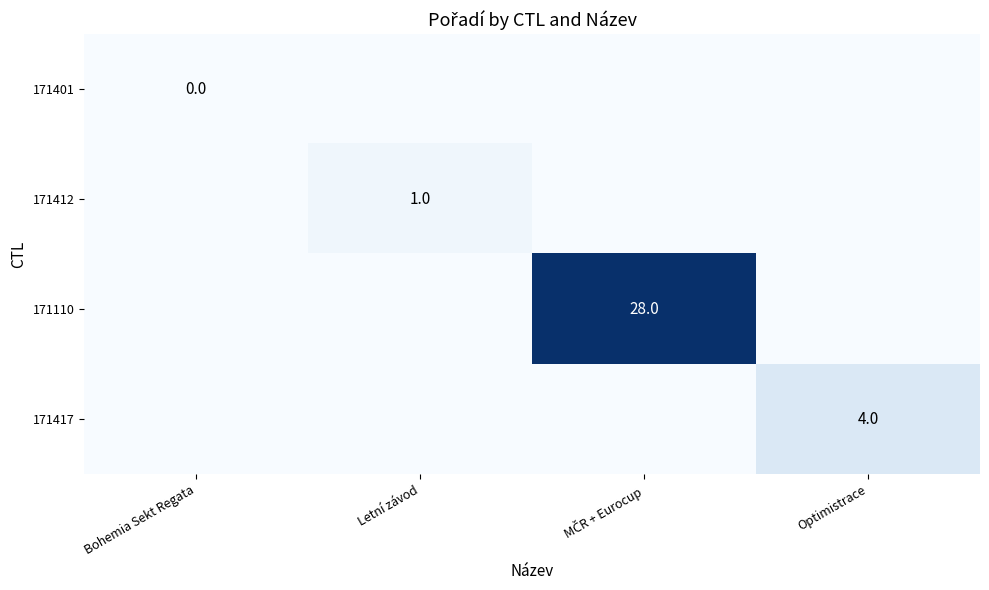

The 171412 series shows 2 at Letní závod. True or false?

False